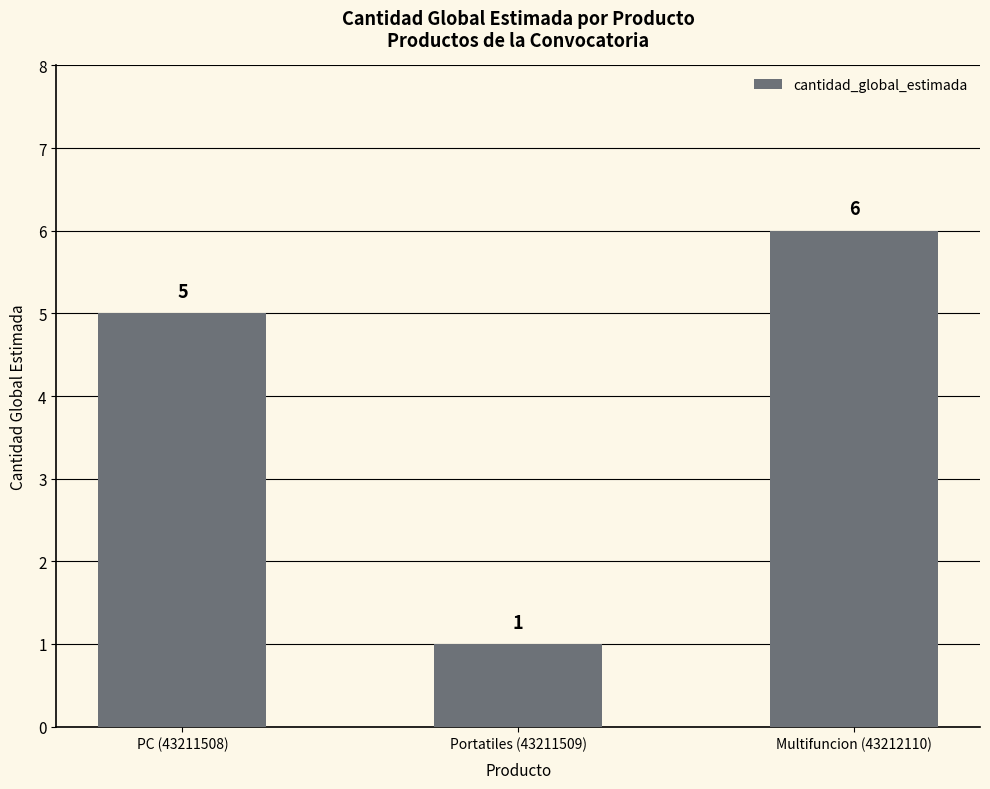

What is the label of the 2nd bar from the right?

Portatiles (43211509)